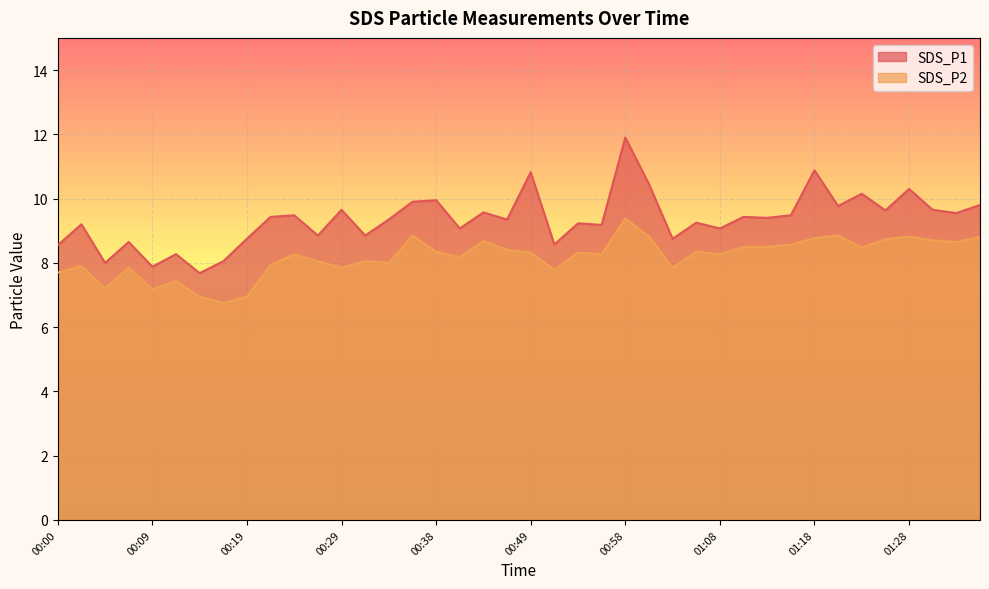

What is the label of the 10th point from the right?

01:13